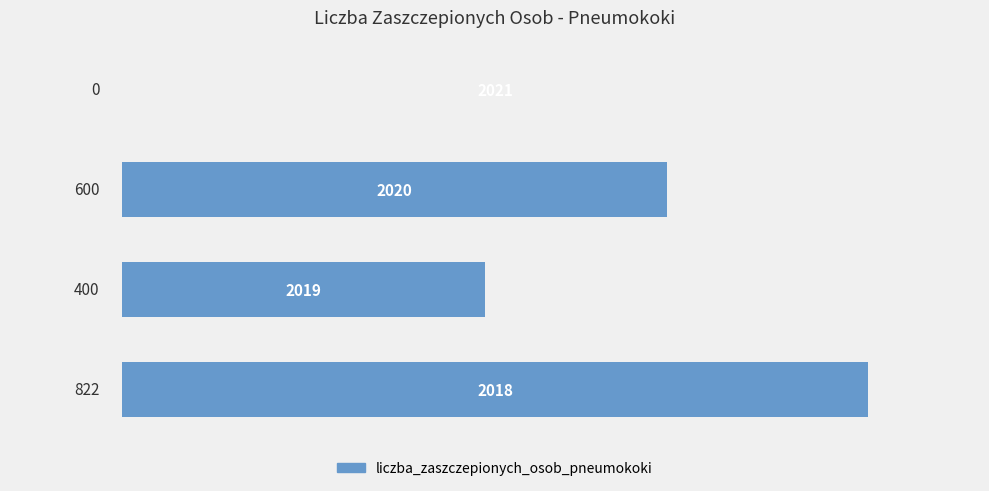

Are the bars grouped side by side (vs. stacked)?

No